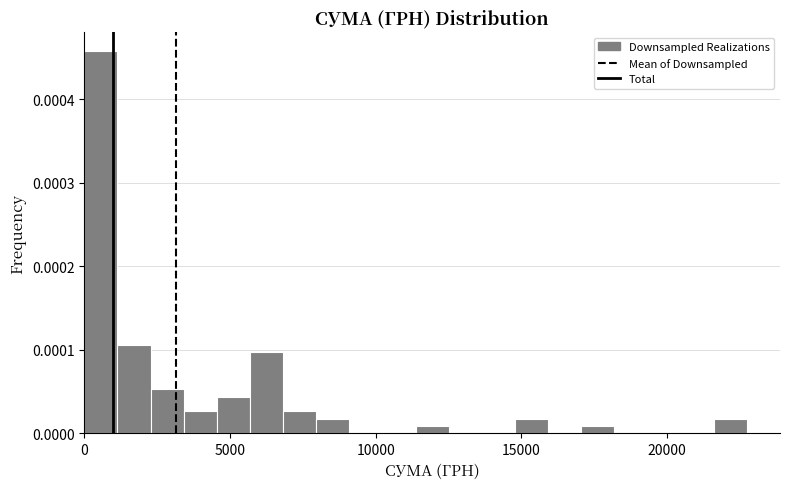

Read against the x-axis, roughly where is the centre of the tallest bar?

500